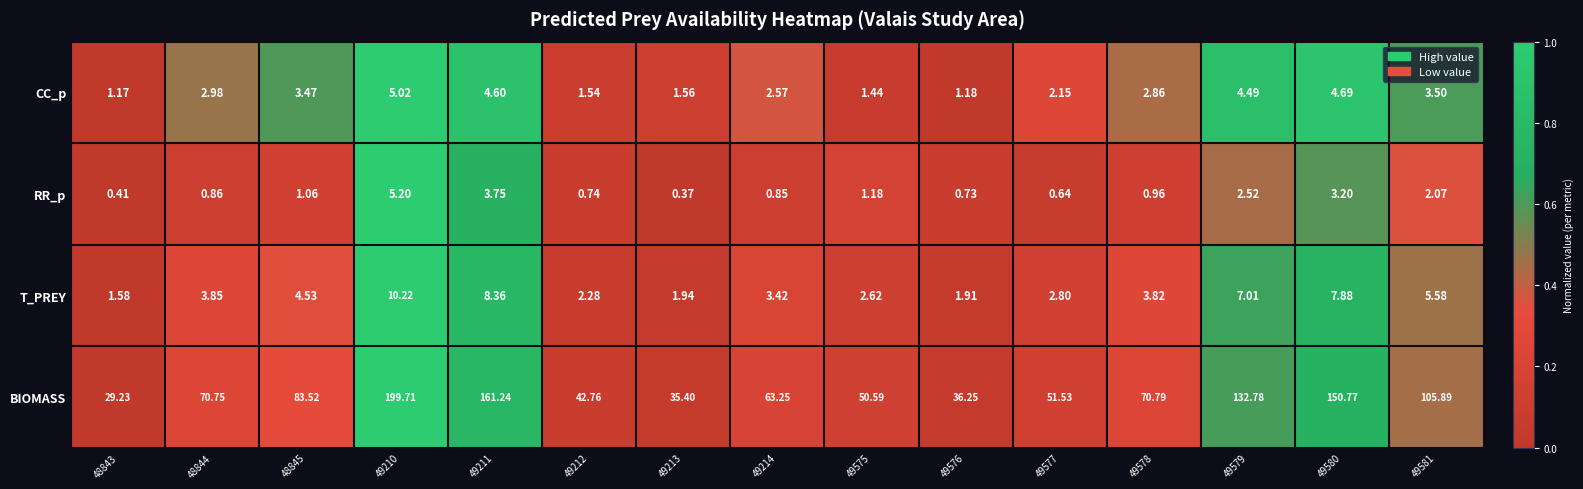

At how many categories does at least one series exceed 0?

15